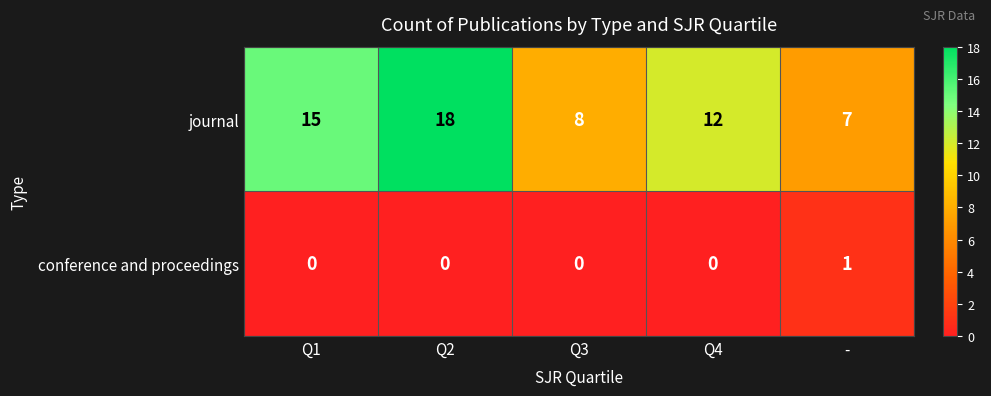

What is the greatest value displayed?

18